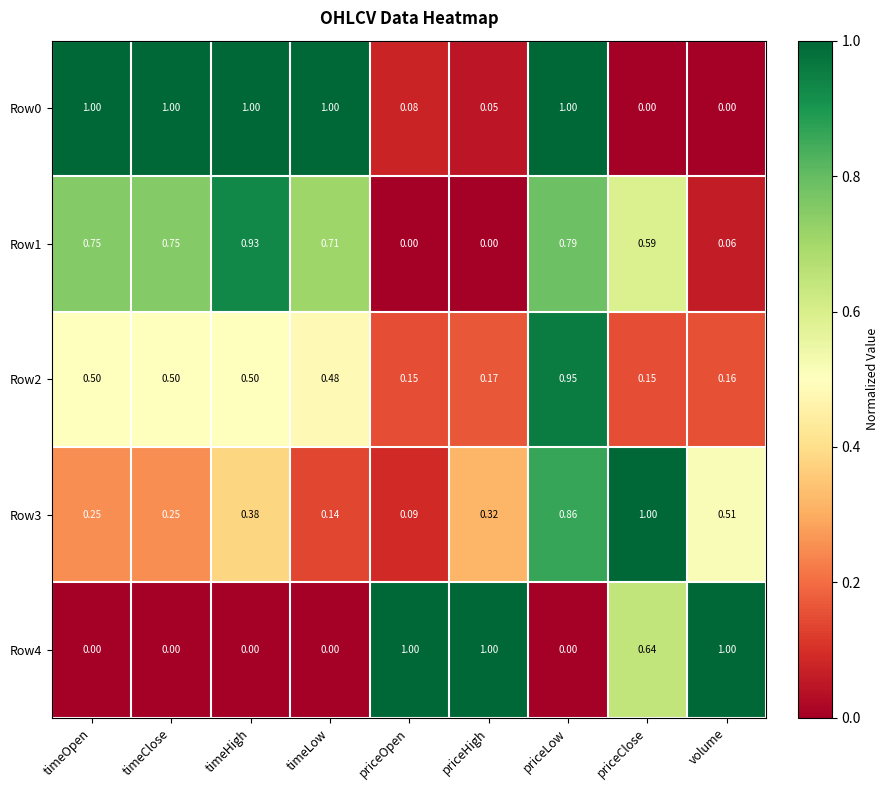

What is the difference between the highest and lowest values at priceHigh?

1.0